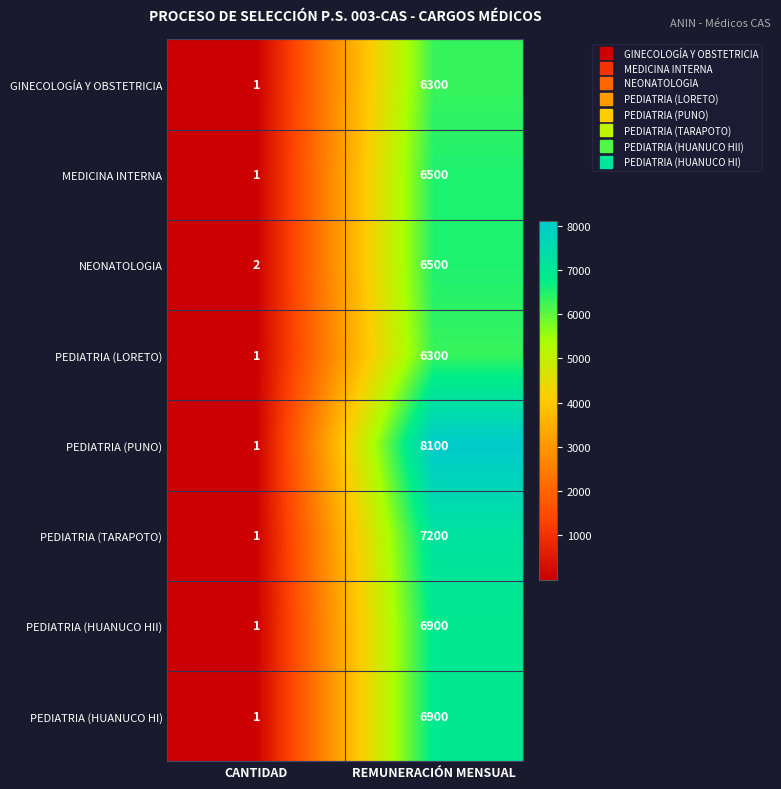

What is the smallest value displayed?

1